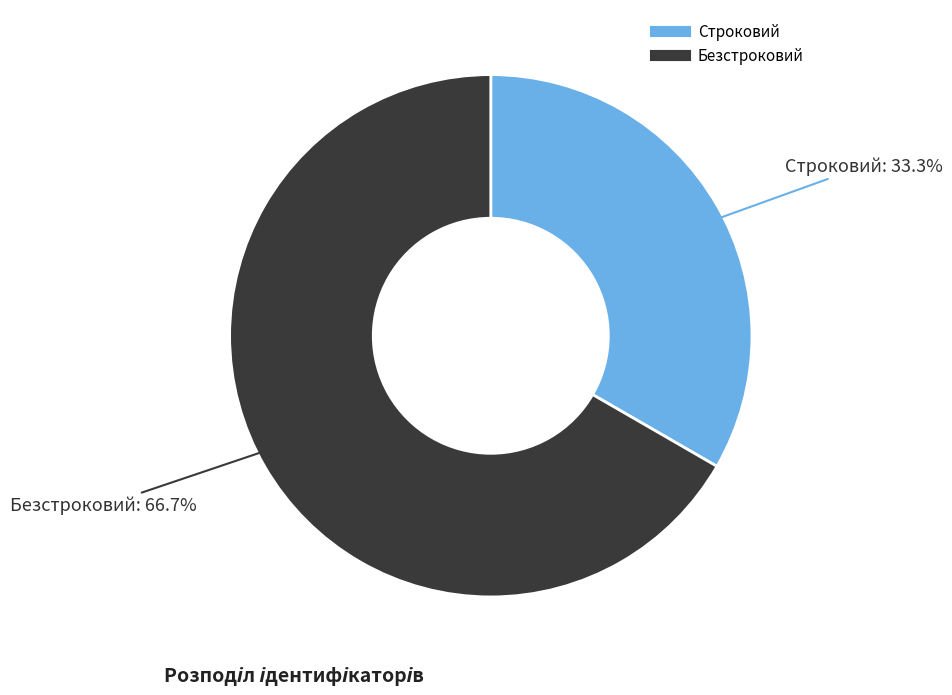

Which category has the biggest portion of the pie?

Безстроковий